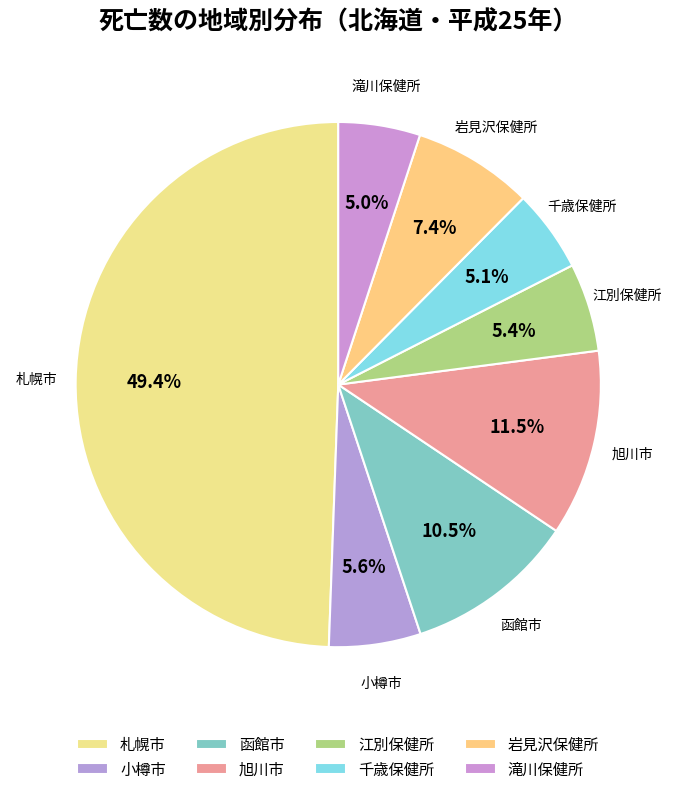

Rank the categories by value from lowest to highest.

滝川保健所, 千歳保健所, 江別保健所, 小樽市, 岩見沢保健所, 函館市, 旭川市, 札幌市